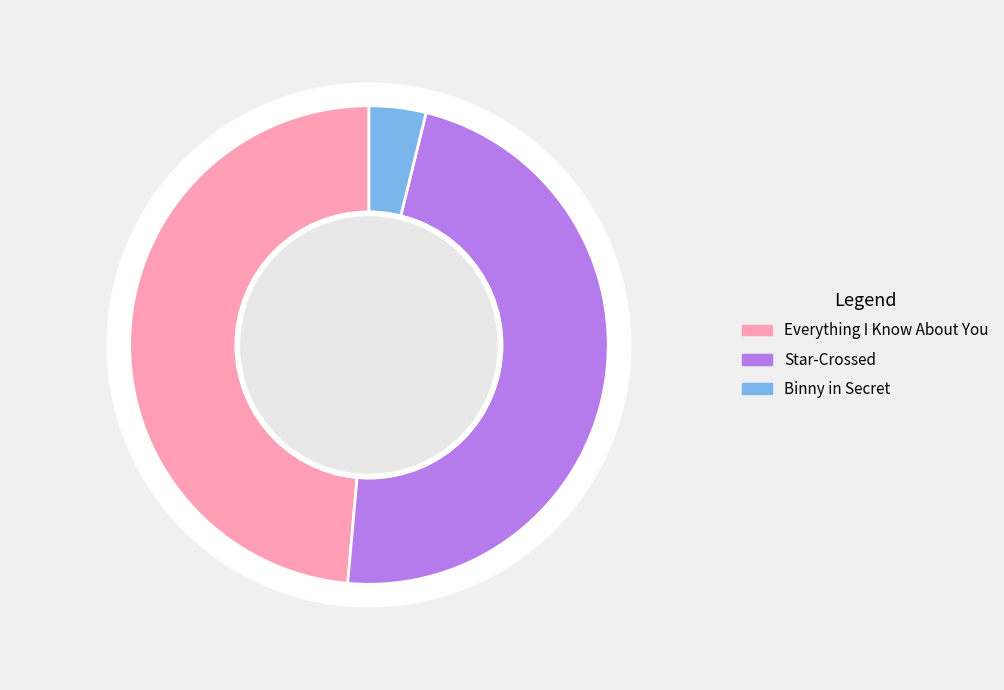

Is there a majority slice in this chart?

No